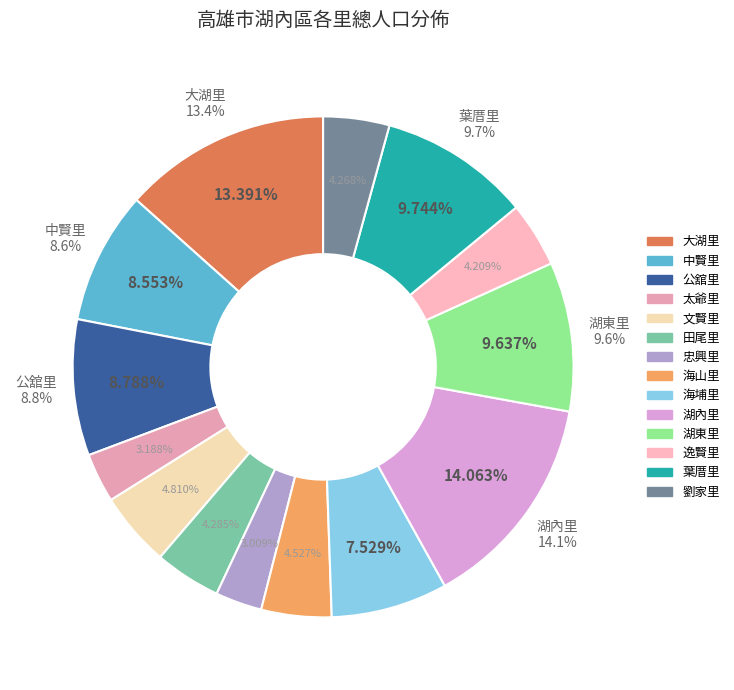

What is the change in value from 湖內里 to 逸賢里?

-2856